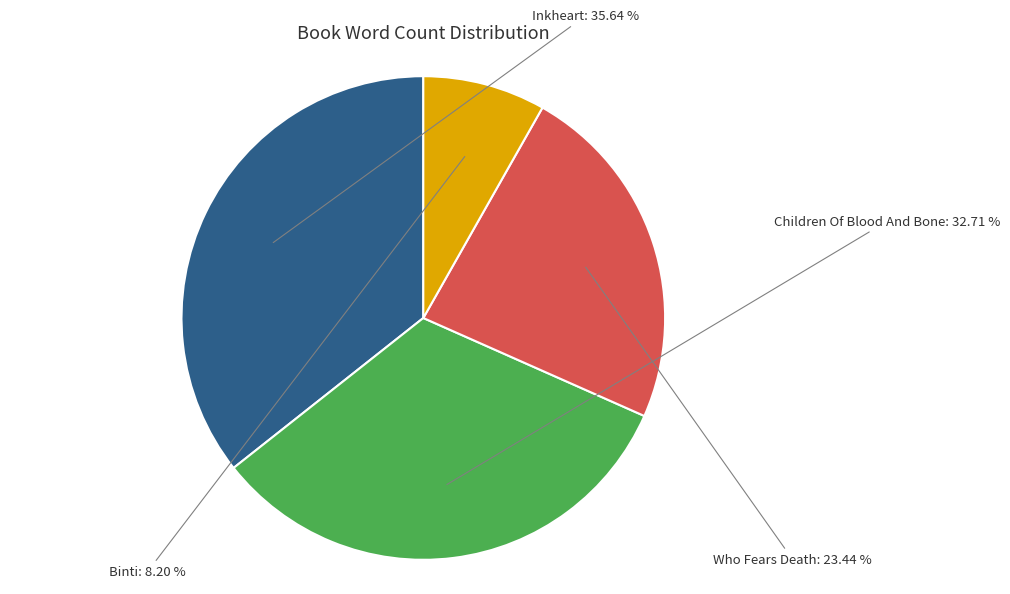

Which slice is the largest?

Inkheart